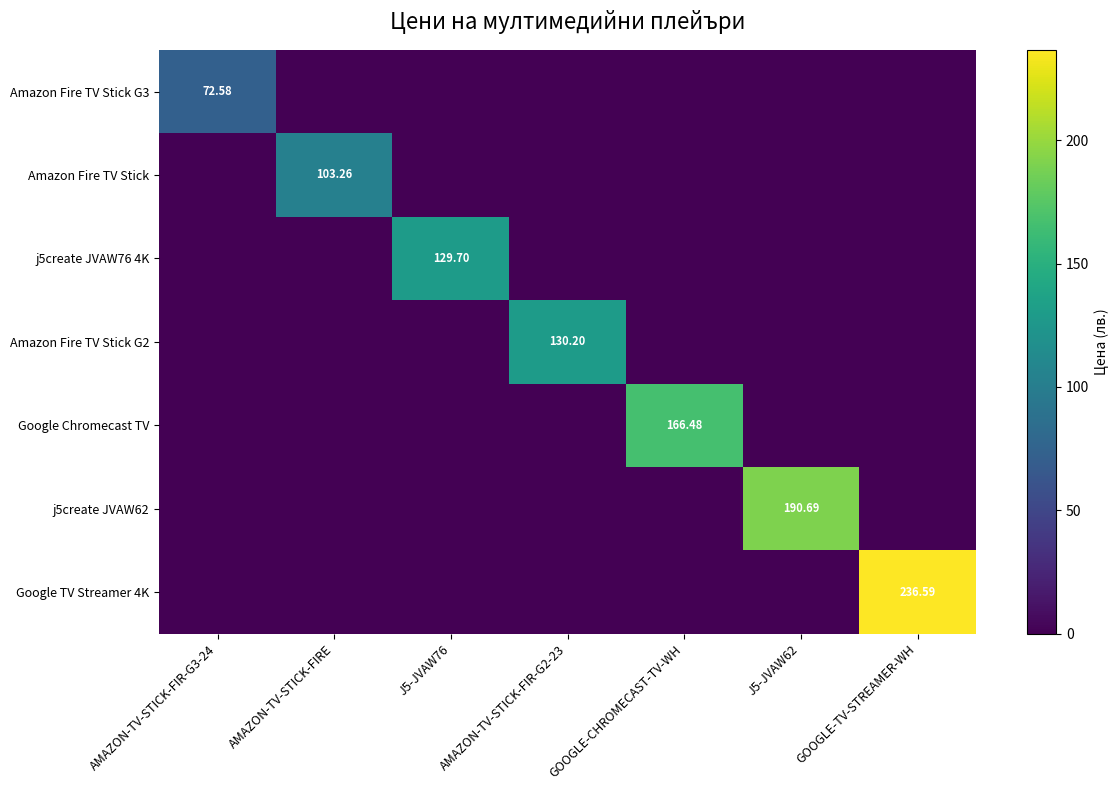

How many positive values does the Amazon Fire TV Stick G2 series have?

1